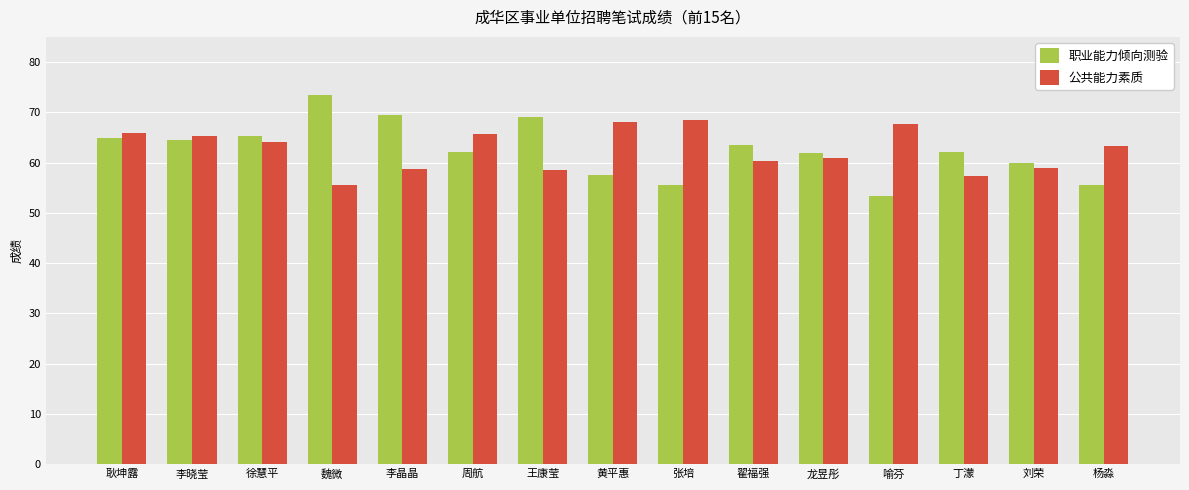

What is the sum of the 公共能力素质 values at 翟福强 and 周航?

126.1